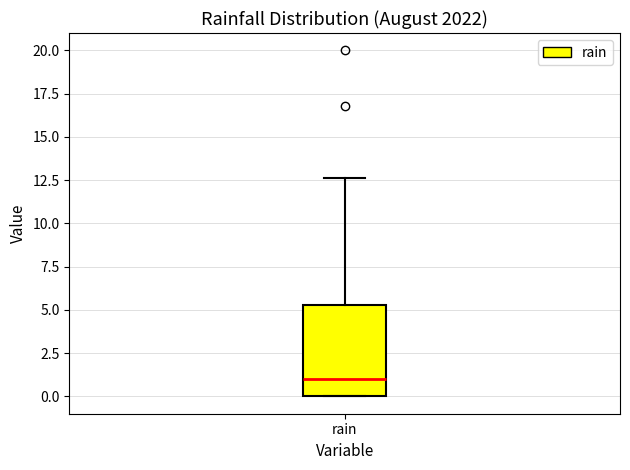

Where is the upper edge of the box for rain on the y-axis? The values are not printed on the chart, so give them approximately, as read against the axis.

5.5